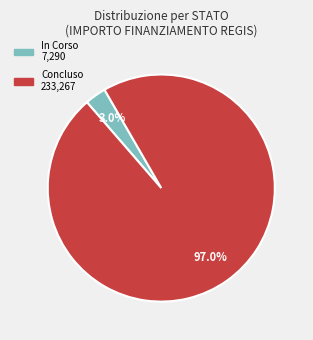

What is the largest slice in the pie chart?

Concluso